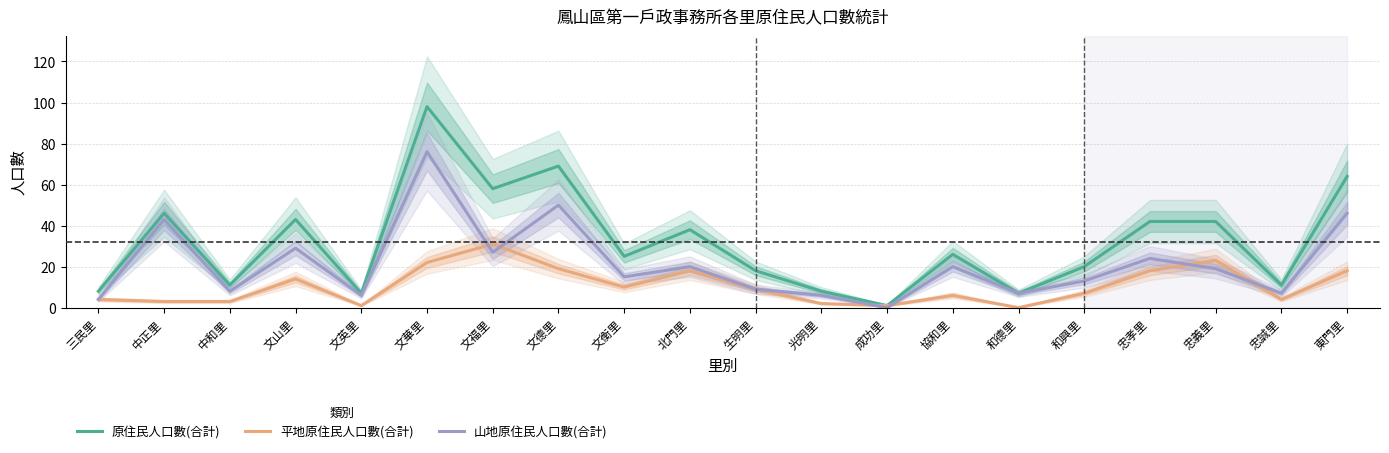

Reading right to left, extract all data points from this chart.

原住民人口數(合計): 東門里=64	忠誠里=11	忠義里=42	忠孝里=42	和興里=20	和德里=7	協和里=26	成功里=1	光明里=8	生明里=18	北門里=38	文衡里=25	文德里=69	文福里=58	文華里=98	文英里=7	文山里=43	中和里=11	中正里=46	三民里=8
平地原住民人口數(合計): 東門里=18	忠誠里=4	忠義里=23	忠孝里=18	和興里=7	和德里=0	協和里=6	成功里=1	光明里=2	生明里=9	北門里=18	文衡里=10	文德里=19	文福里=31	文華里=22	文英里=1	文山里=14	中和里=3	中正里=3	三民里=4
山地原住民人口數(合計): 東門里=46	忠誠里=7	忠義里=19	忠孝里=24	和興里=13	和德里=7	協和里=20	成功里=0	光明里=6	生明里=9	北門里=20	文衡里=15	文德里=50	文福里=27	文華里=76	文英里=6	文山里=29	中和里=8	中正里=43	三民里=4